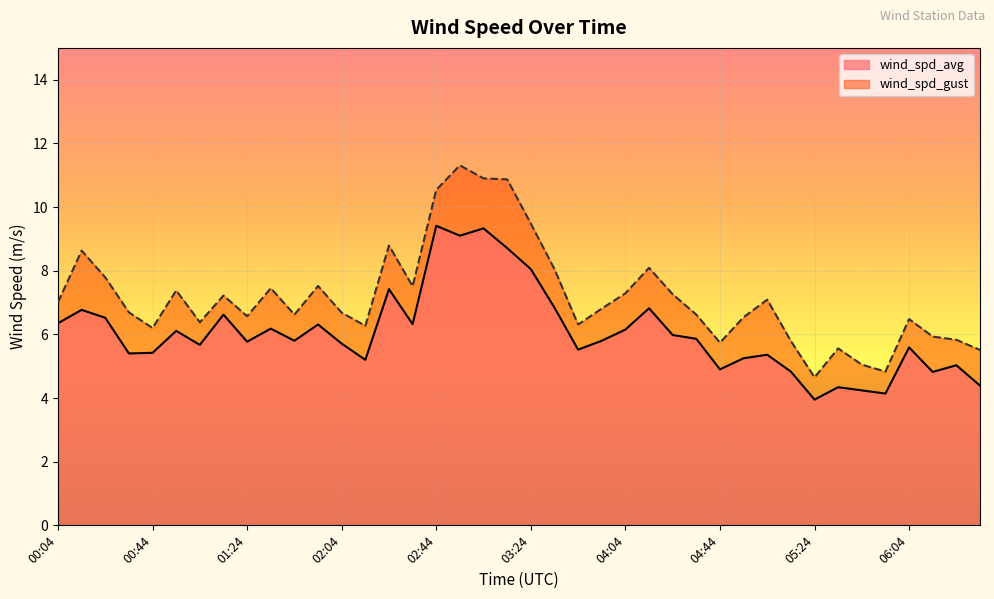

Reading right to left, list all the values displayed in this chart.

wind_spd_avg: 06:34=4.4	06:24=5.0	06:14=4.8	06:04=5.6	05:54=4.1	05:44=4.2	05:34=4.3	05:24=4.0	05:14=4.8	05:04=5.4	04:54=5.2	04:44=4.9	04:34=5.9	04:24=6.0	04:14=6.8	04:04=6.2	03:54=5.8	03:44=5.5	03:34=6.8	03:24=8.1	03:14=8.7	03:04=9.3	02:54=9.1	02:44=9.4	02:34=6.3	02:24=7.4	02:14=5.2	02:04=5.7	01:54=6.3	01:44=5.8	01:34=6.2	01:24=5.8	01:14=6.6	01:04=5.7	00:54=6.1	00:44=5.4	00:34=5.4	00:24=6.5	00:14=6.8	00:04=6.3
wind_spd_gust: 06:34=5.5	06:24=5.8	06:14=5.9	06:04=6.5	05:54=4.8	05:44=5.0	05:34=5.6	05:24=4.7	05:14=5.8	05:04=7.1	04:54=6.5	04:44=5.7	04:34=6.6	04:24=7.3	04:14=8.1	04:04=7.3	03:54=6.8	03:44=6.3	03:34=8.1	03:24=9.5	03:14=10.9	03:04=10.9	02:54=11.3	02:44=10.5	02:34=7.5	02:24=8.8	02:14=6.3	02:04=6.7	01:54=7.5	01:44=6.6	01:34=7.5	01:24=6.6	01:14=7.2	01:04=6.4	00:54=7.4	00:44=6.2	00:34=6.7	00:24=7.8	00:14=8.6	00:04=7.0